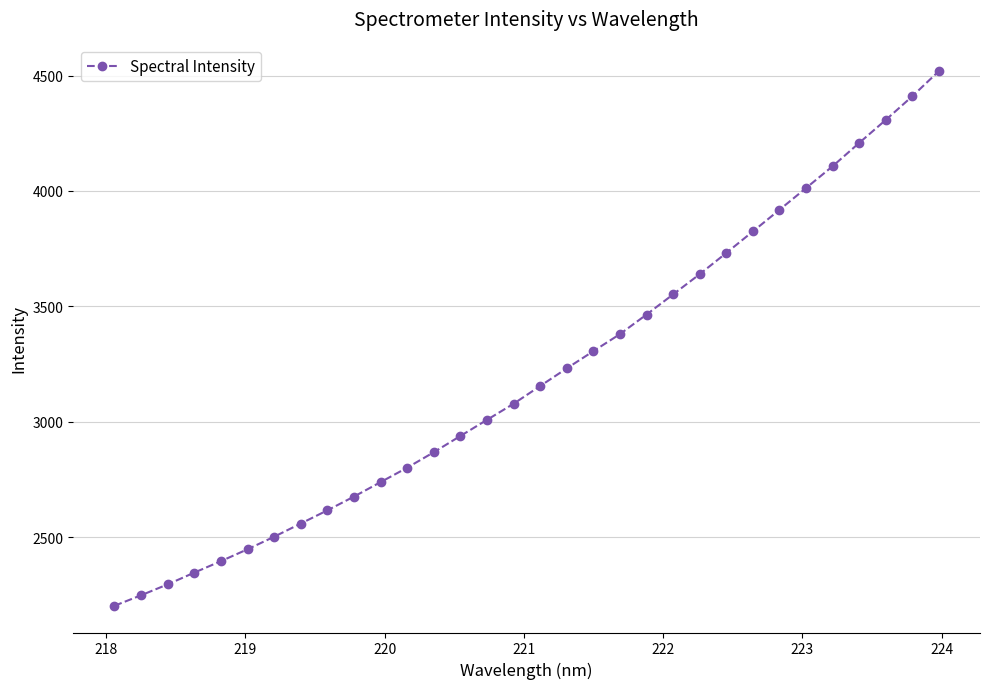

True or false: there are more than 2 points higher than both neighbors.

False